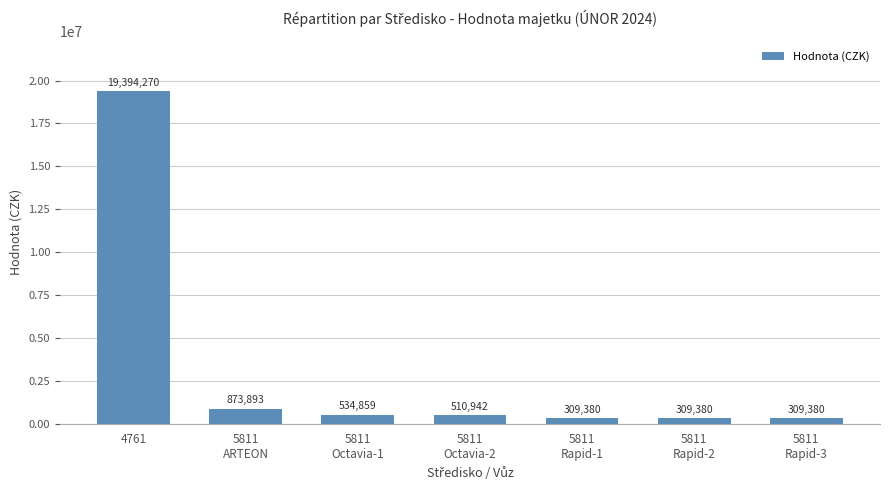

What is the difference between the second highest and second lowest values?

564513